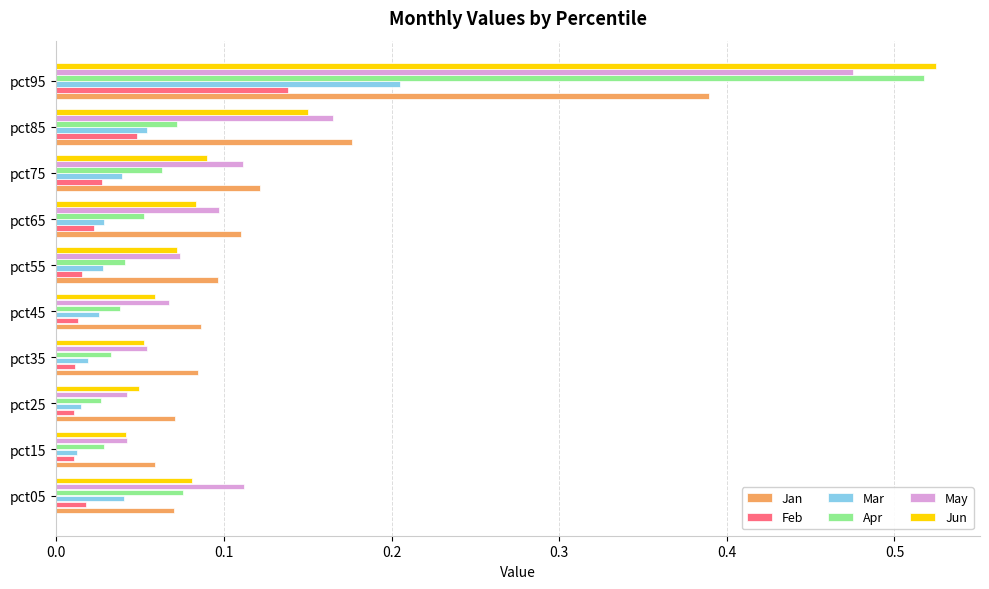

The value of May at pct65 is 0.0. True or false?

False